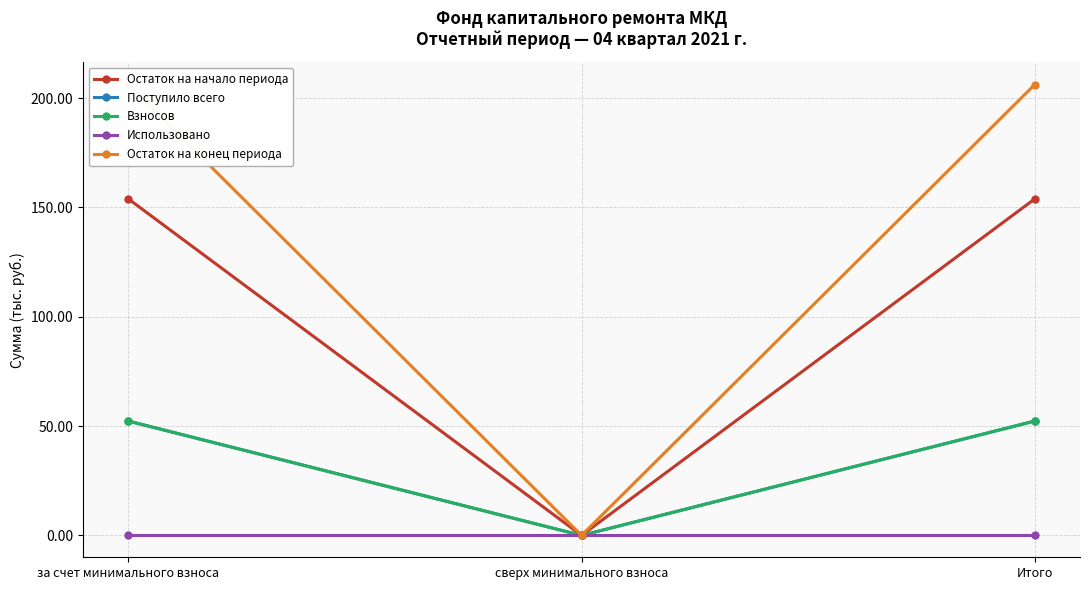

Rank the categories by Использовано value from lowest to highest.

за счет минимального взноса, сверх минимального взноса, Итого